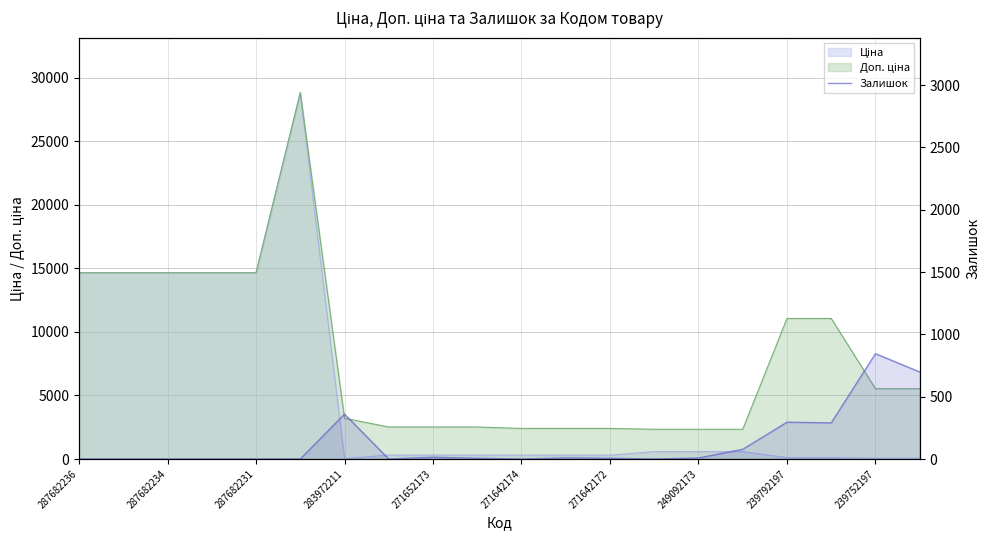

What is the value of the 7th point from the left?

360